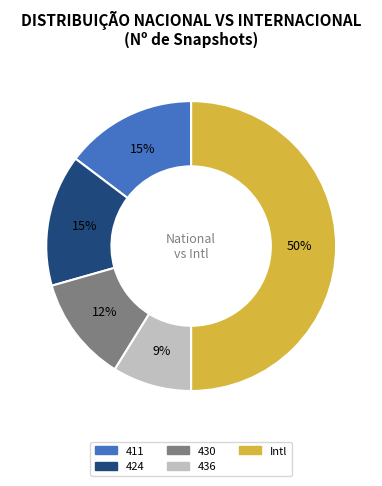

To the nearest percent, what is the average slice percentage?

20%